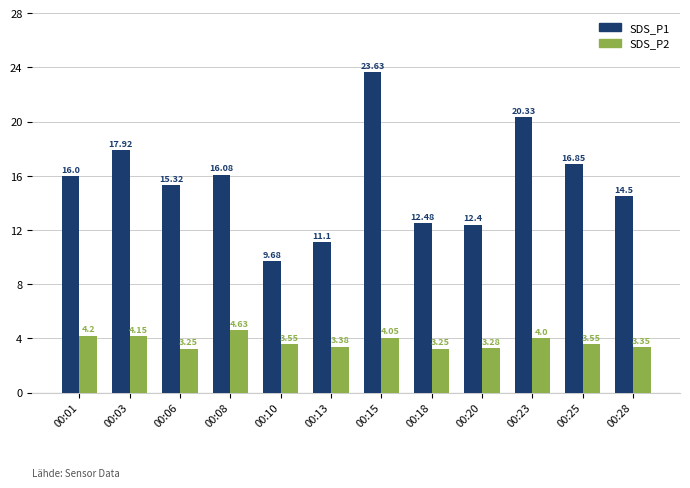

What is the total value across all series at 00:10?

13.2